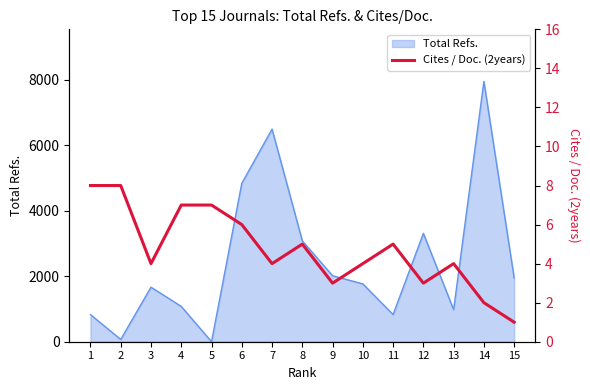

At which category does the data reach its first local valley?

3